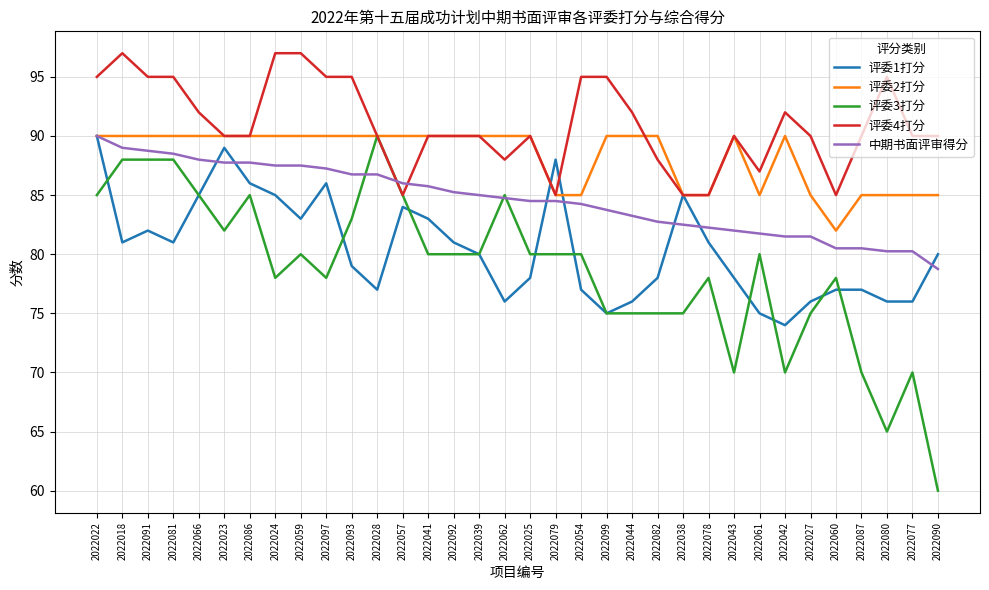

At how many categories does at least one series exceed 83?

34